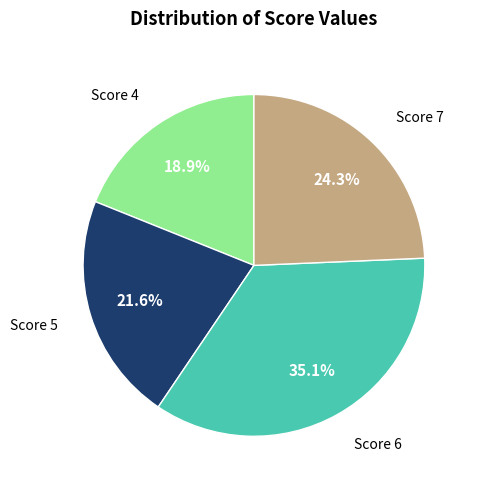

Count the number of slices in the pie.

4